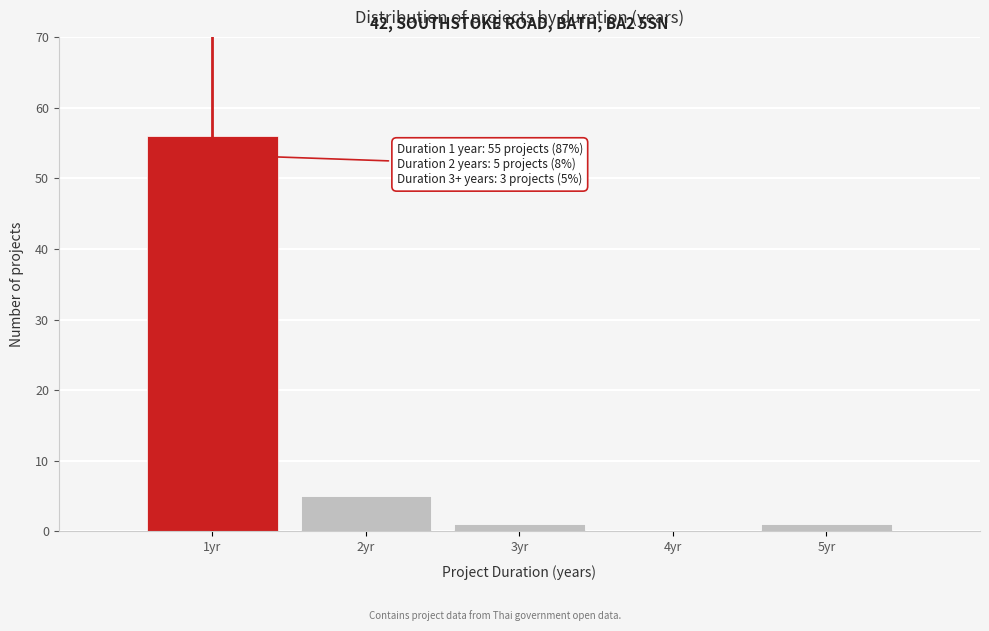

Reading right to left, what are all the values shown in this chart?

5yr=1	4yr=0	3yr=1	2yr=5	1yr=56